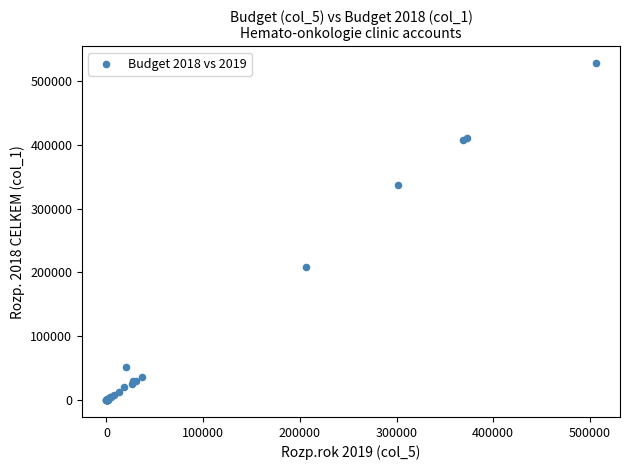

What Y value in the scatter plot is closest to 263980?

209000.4